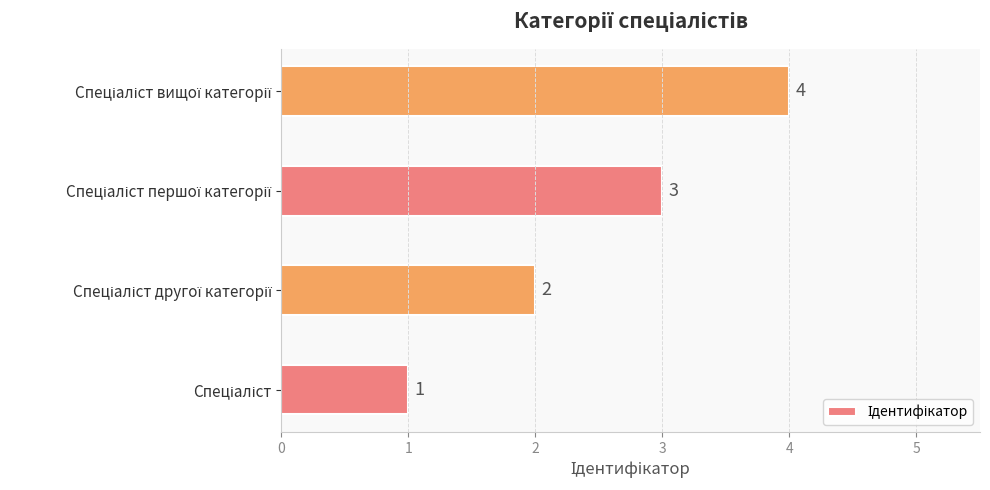

What is the difference between the maximum and minimum values?

3